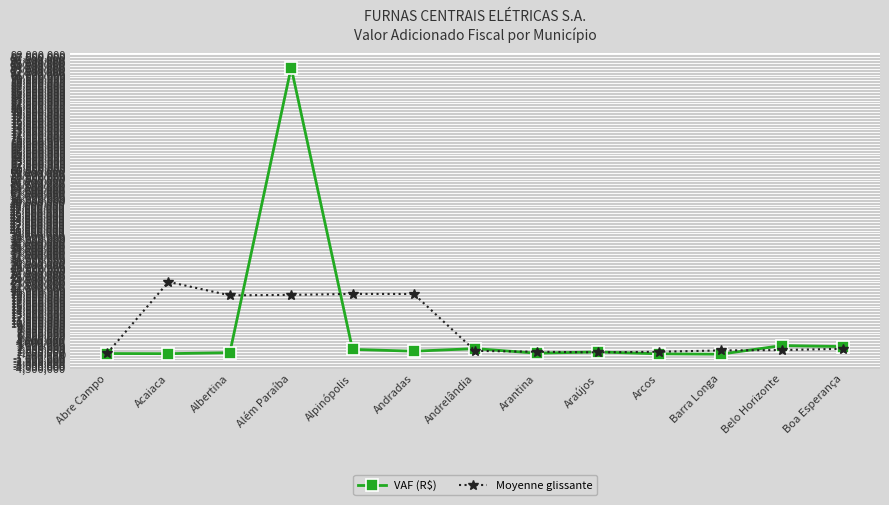

At which label is VAF (R$) closest to 46915925?

Belo Horizonte